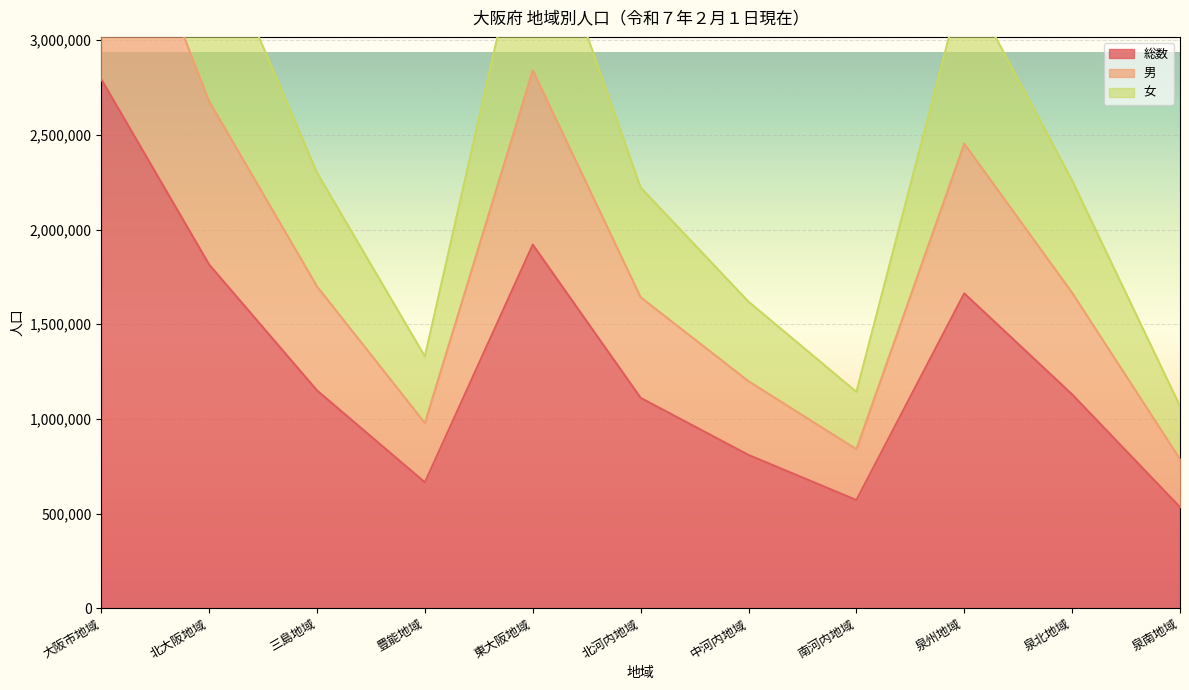

The 総数 series shows 664871 at 豊能地域. True or false?

True